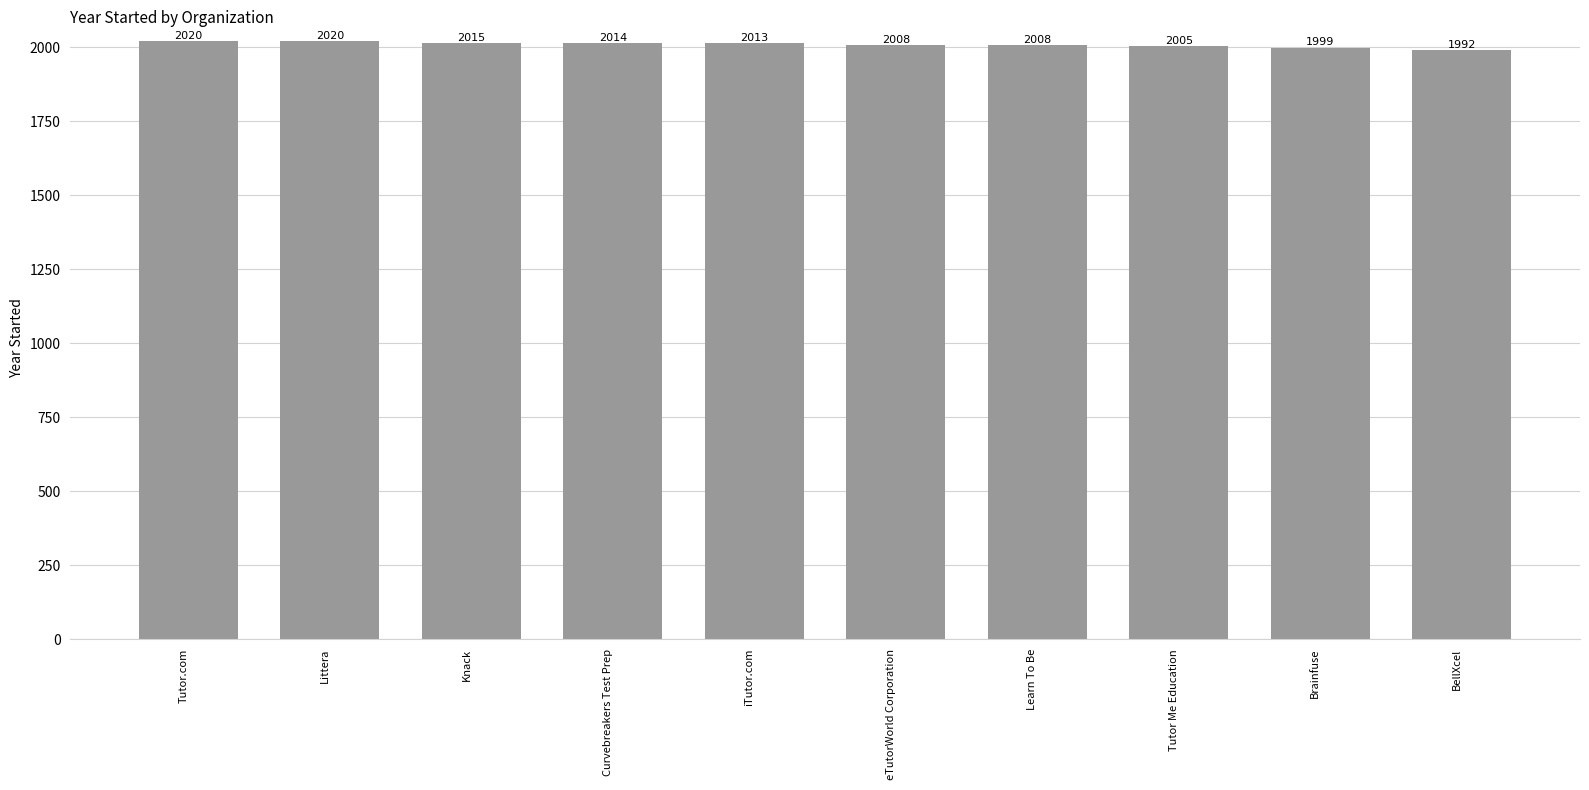

Between Tutor.com and BellXcel, which is larger?

Tutor.com